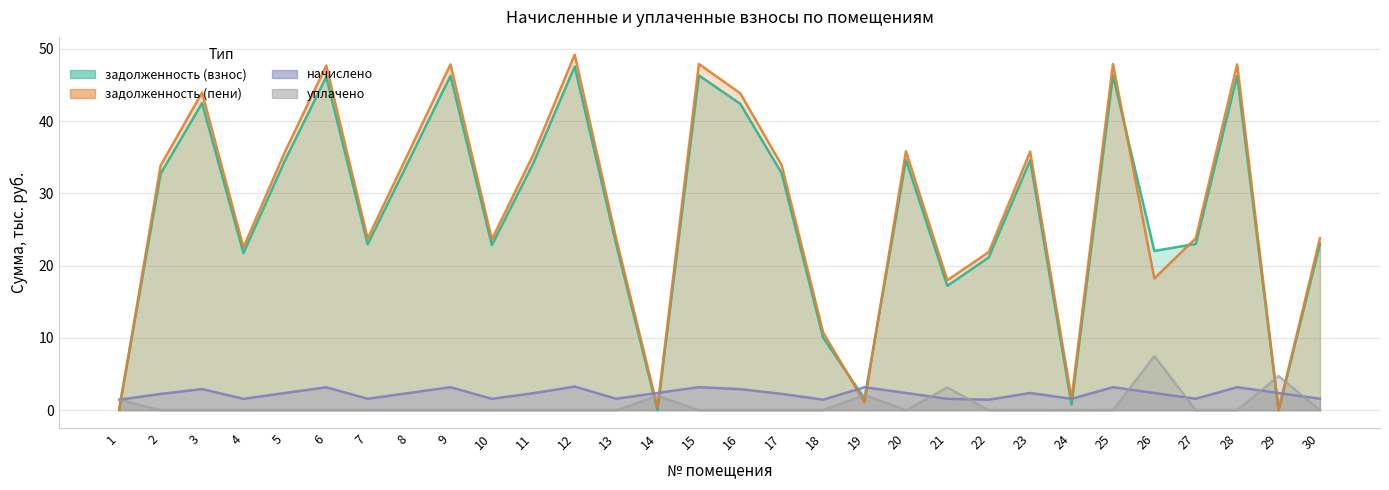

At which category is the sum across all series the highest?

12